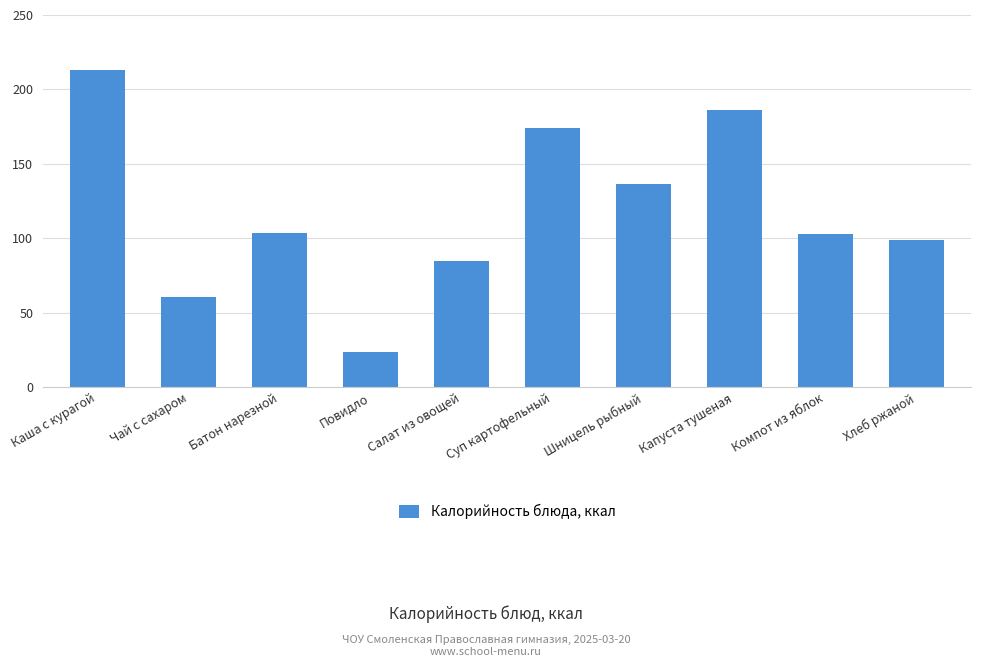

Which label corresponds to the smallest value in the chart?

Повидло